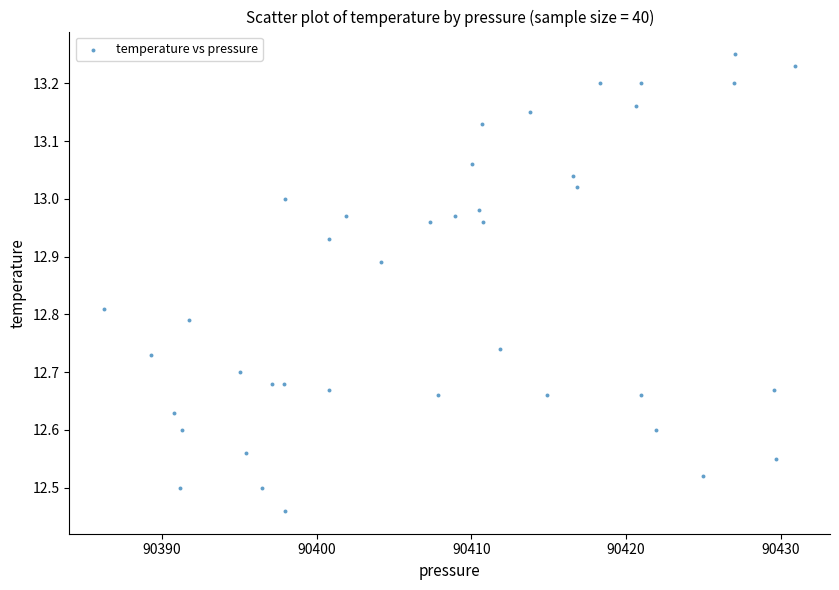

What is the range of Y values (max minus min)?

0.8